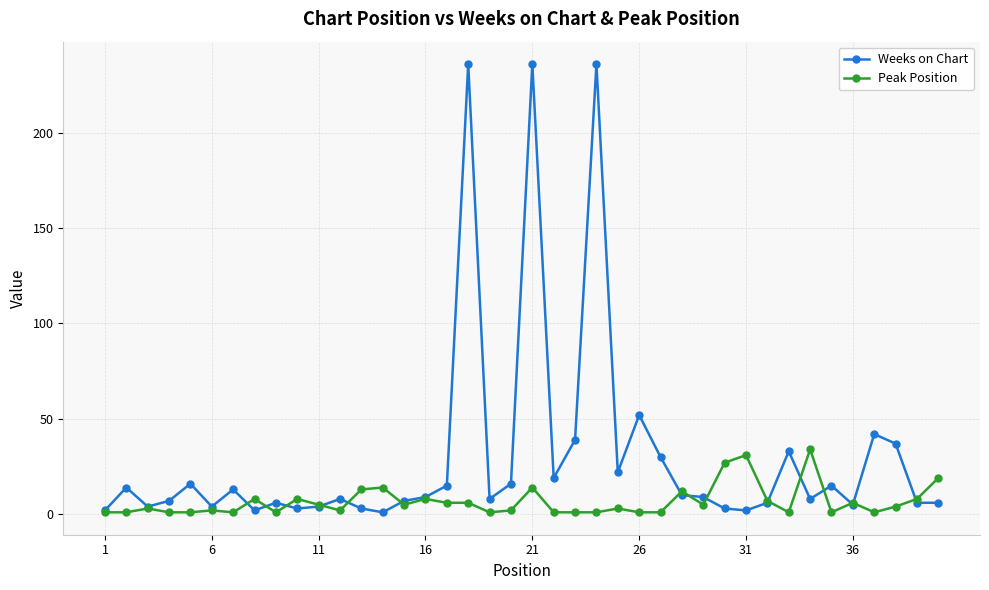

What is the maximum value shown in the chart?

236